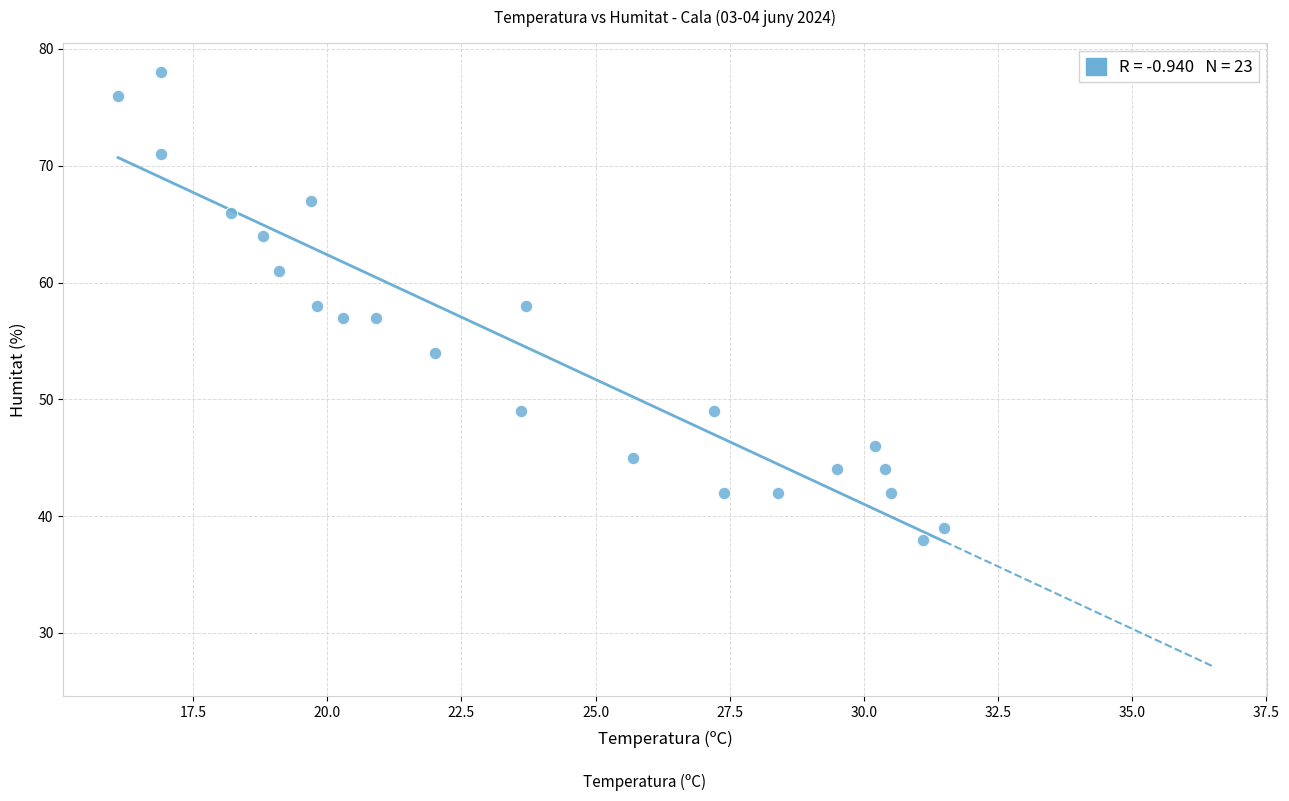

What is the range of Y values (max minus min)?

40